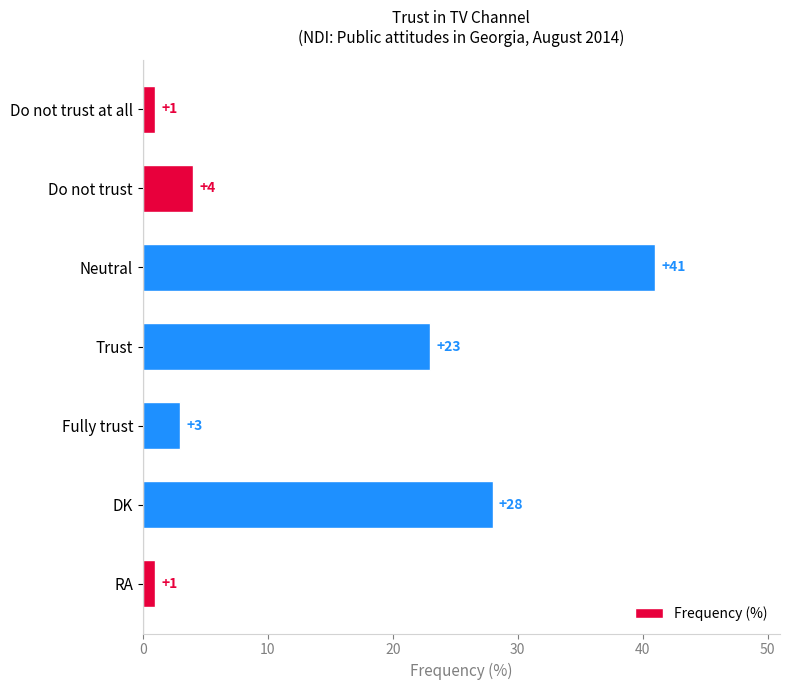

How many values are below 4?

3